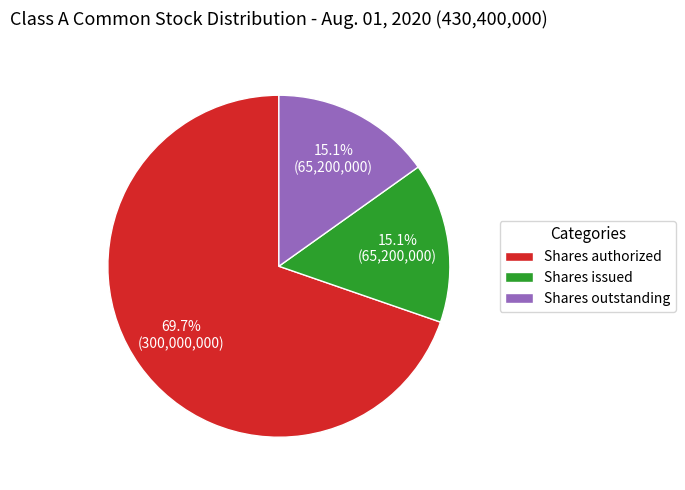

What portion of the pie excludes Shares outstanding?

84.9%